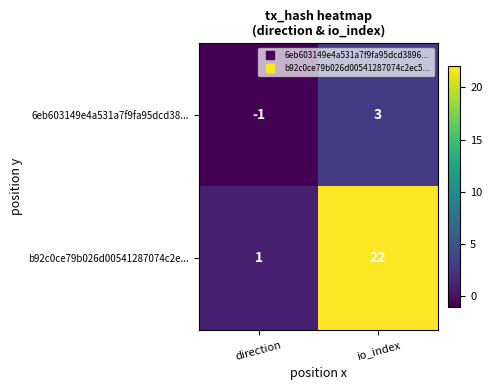

What is the sum of the b92c0ce79b026d00541287074c2e... values at io_index and direction?

23